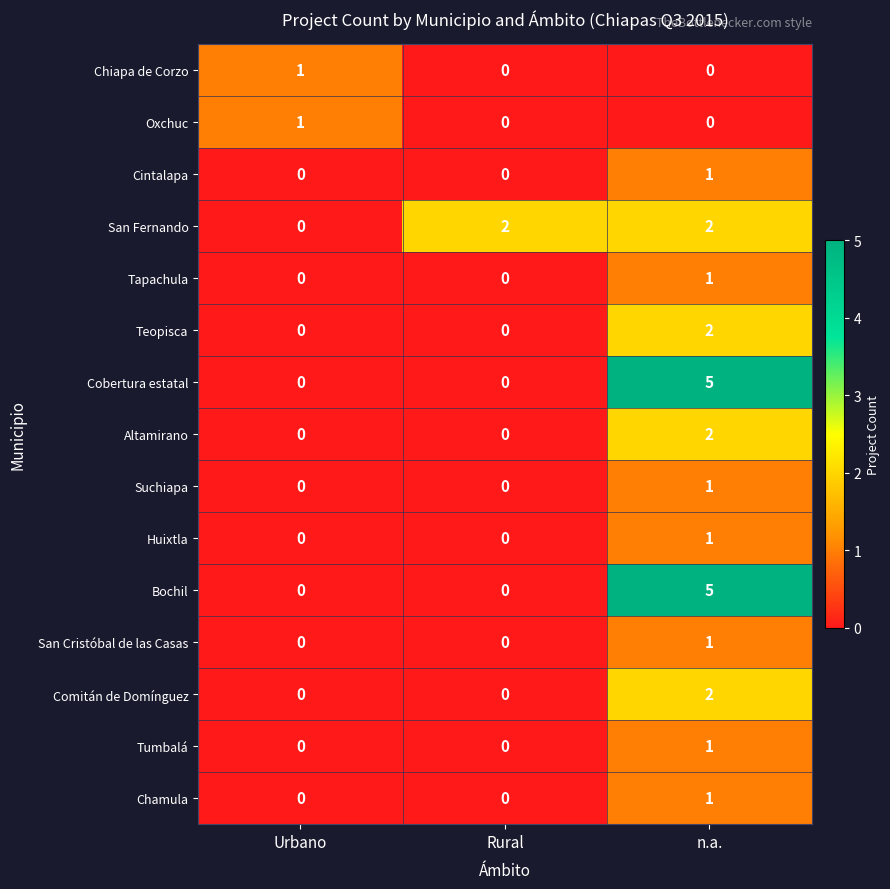

Which category has the highest value across all series?

n.a.